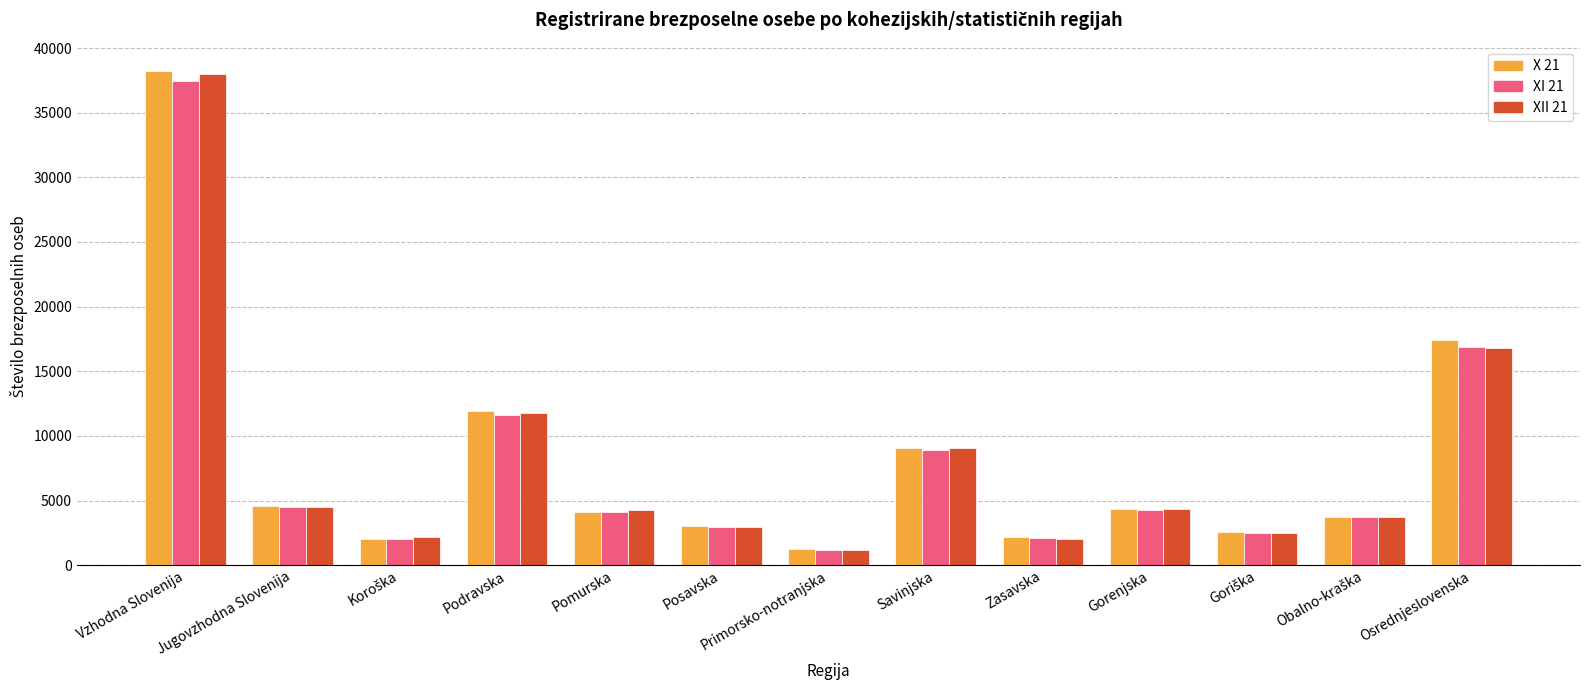

What value does the XI 21 series have at Pomurska, to the nearest 10?

4090